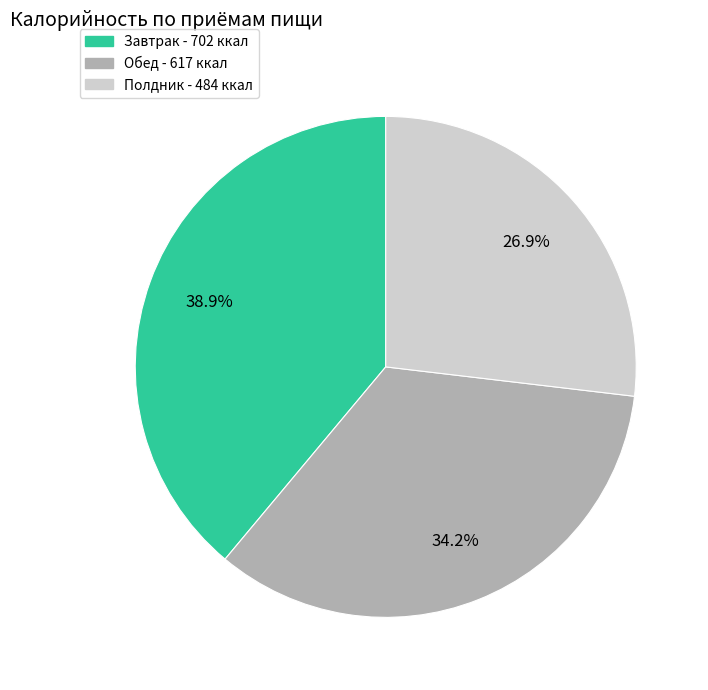

What is the smallest slice in the pie chart?

Полдник